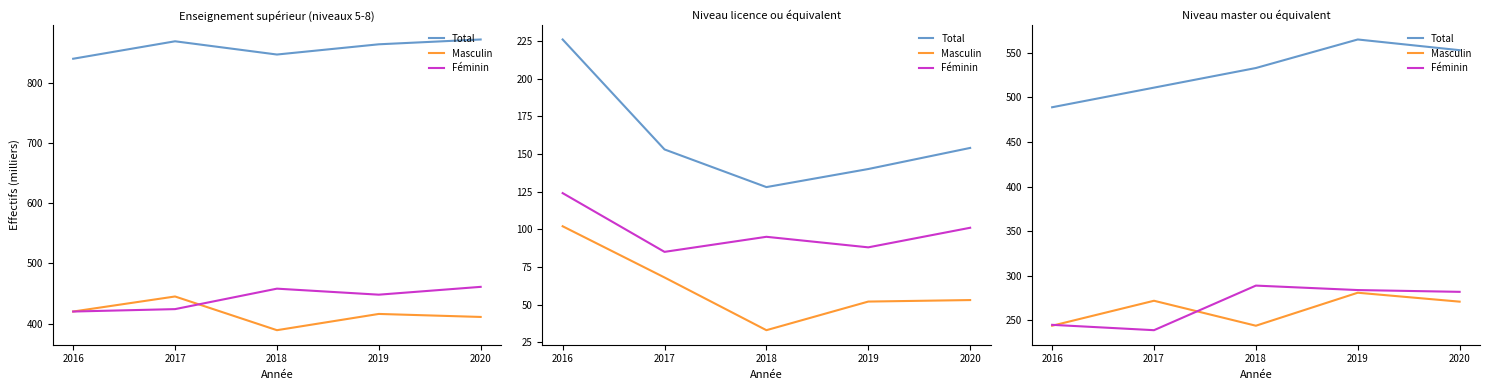

Rank the categories by Masculin value from highest to lowest.

2019, 2017, 2020, 2016, 2018